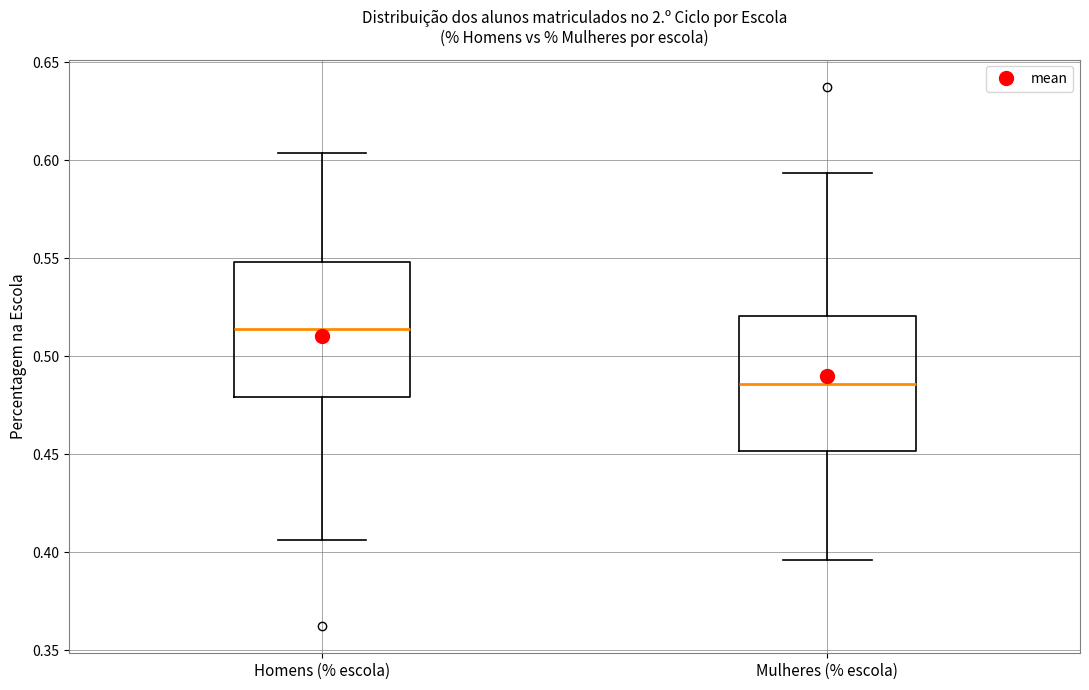

Reading left to right, read every box against the y-axis: the position of its median line, the range the box covers, and the ends of its whiskers. The values are not printed on the chart, so give them approximately, as read against the axis.

Homens (% escola): median 0.515, box 0.480 to 0.550, whiskers 0.405 to 0.605
Mulheres (% escola): median 0.485, box 0.450 to 0.520, whiskers 0.395 to 0.595